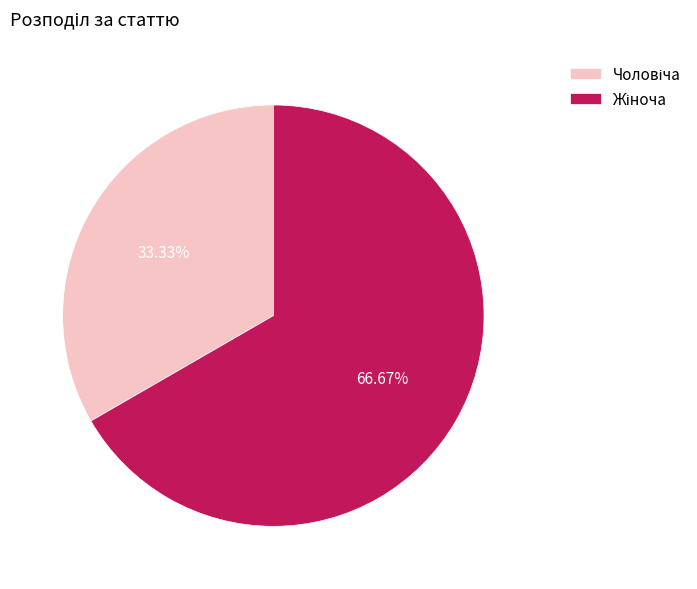

Does any single category account for the majority?

Yes